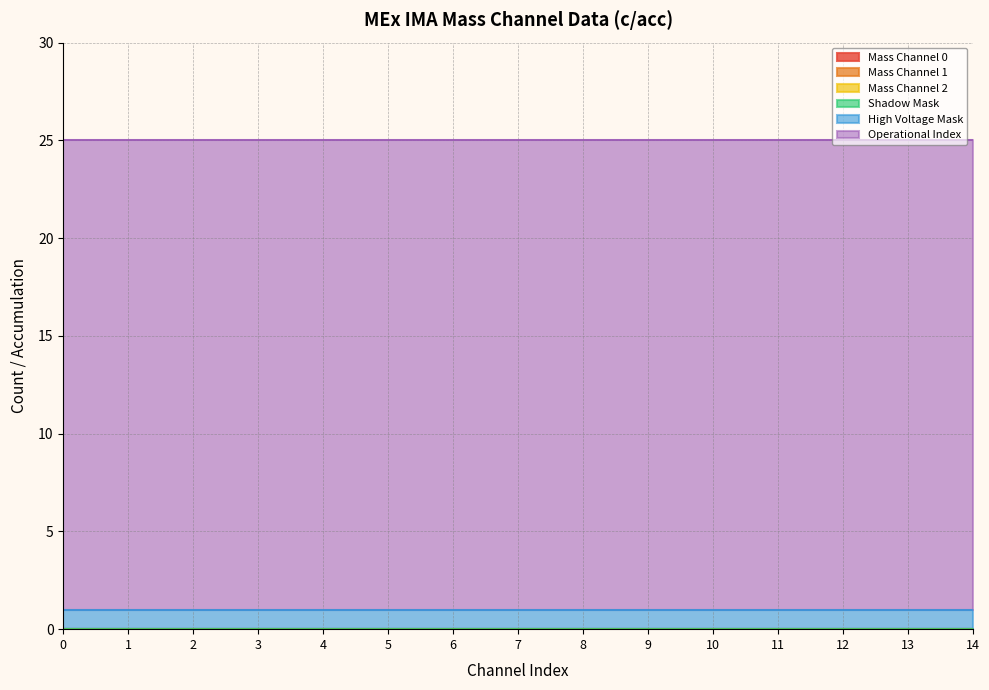

True or false: Operational Index and Mass Channel 1 intersect in this chart.

False